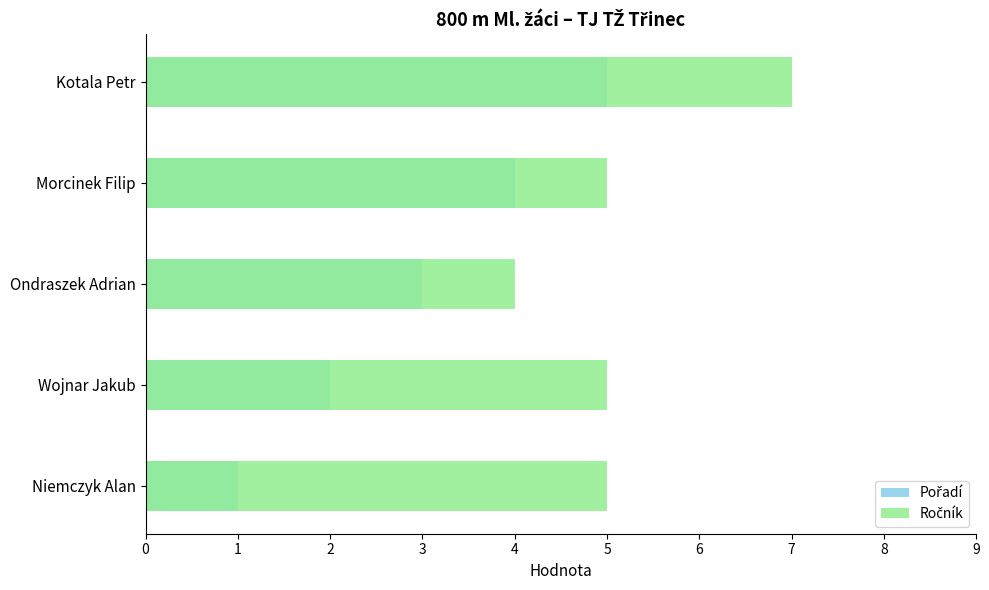

The Pořadí series shows 5 at 4. True or false?

True